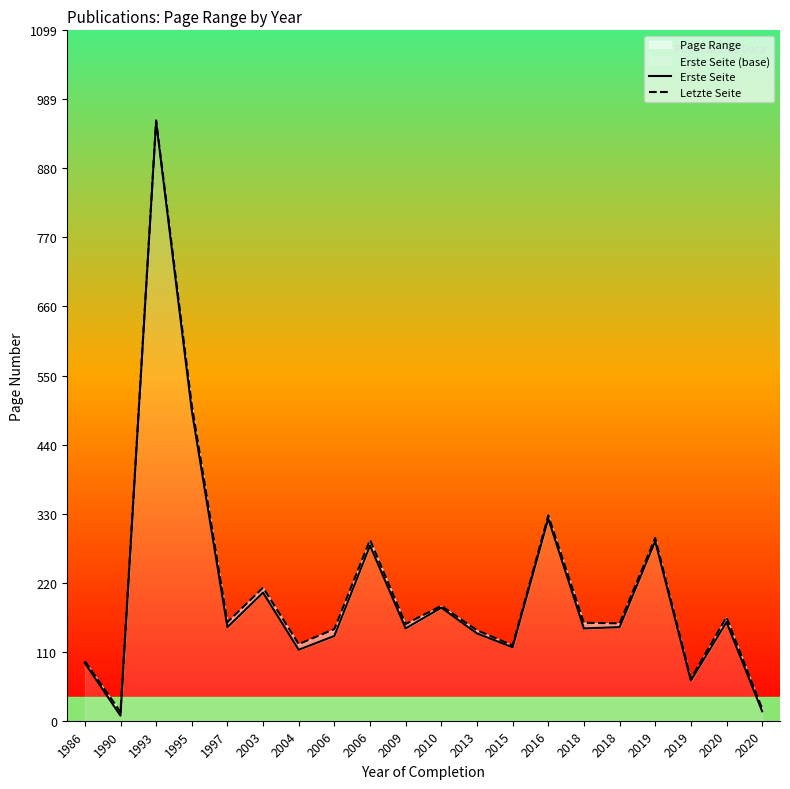

Reading left to right, transcribe all the data shown in this chart.

Erste Seite: 1986=92	1990=8	1993=954	1995=494	1997=149	2003=204	2004=113	2006=135	2006=279	2009=147	2010=180	2013=139	2015=117	2016=322	2018=147	2018=149	2019=286	2019=64	2020=157	2020=15
Letzte Seite: 1986=95	1990=14	1993=956	1995=503	1997=157	2003=212	2004=122	2006=146	2006=288	2009=154	2010=183	2013=144	2015=120	2016=327	2018=156	2018=155	2019=291	2019=67	2020=165	2020=19